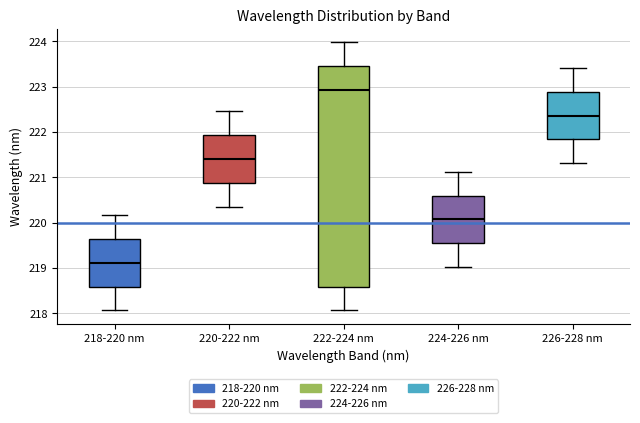

Reading left to right, transcribe this box plot: for each box, give where its median line is, the range the box spans, and where its two whiskers end, as read against the y-axis. The values are not printed on the chart, so give them approximately, as read against the axis.

218-220 nm: median 219.1, box 218.6 to 219.6, whiskers 218.1 to 220.2
220-222 nm: median 221.4, box 220.9 to 221.9, whiskers 220.4 to 222.5
222-224 nm: median 222.9, box 218.6 to 223.5, whiskers 218.1 to 224.0
224-226 nm: median 220.1, box 219.5 to 220.6, whiskers 219.0 to 221.1
226-228 nm: median 222.4, box 221.8 to 222.9, whiskers 221.3 to 223.4